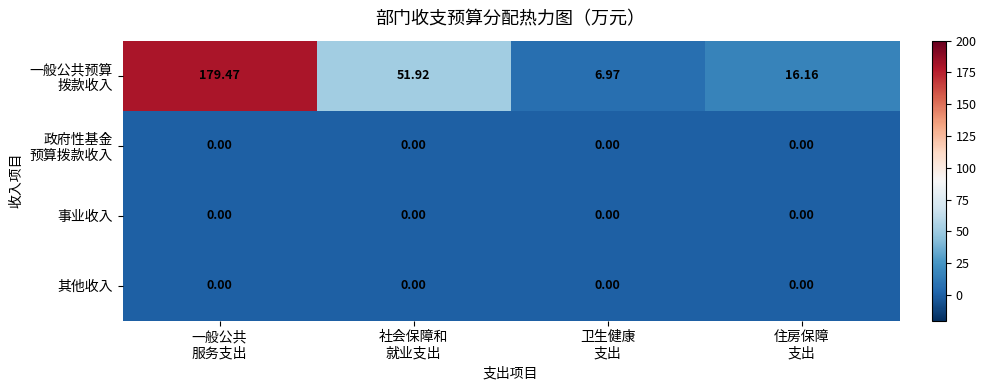

What is the greatest value displayed?

179.5